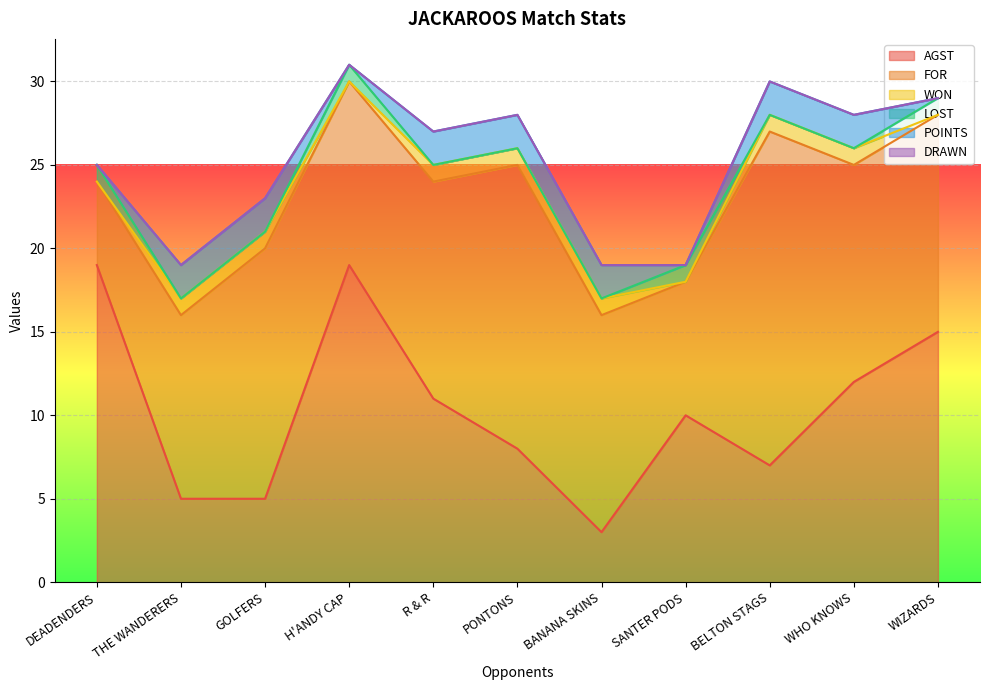

Is it true that FOR equals 22 at WIZARDS?

False